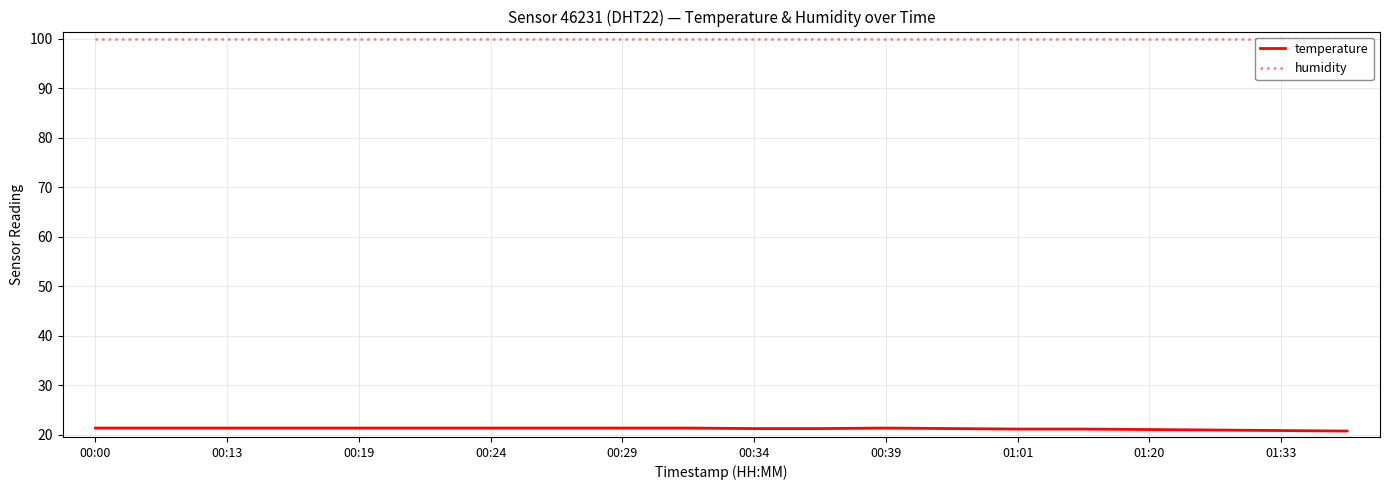

What is the average value of the temperature series?

21.2